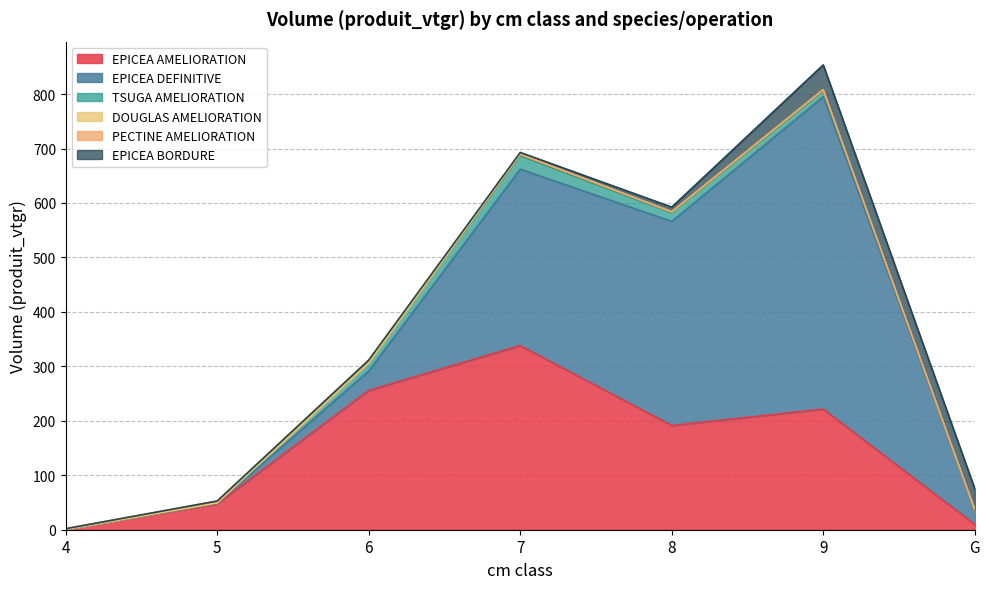

Which category has the highest value in the EPICEA AMELIORATION series?

7